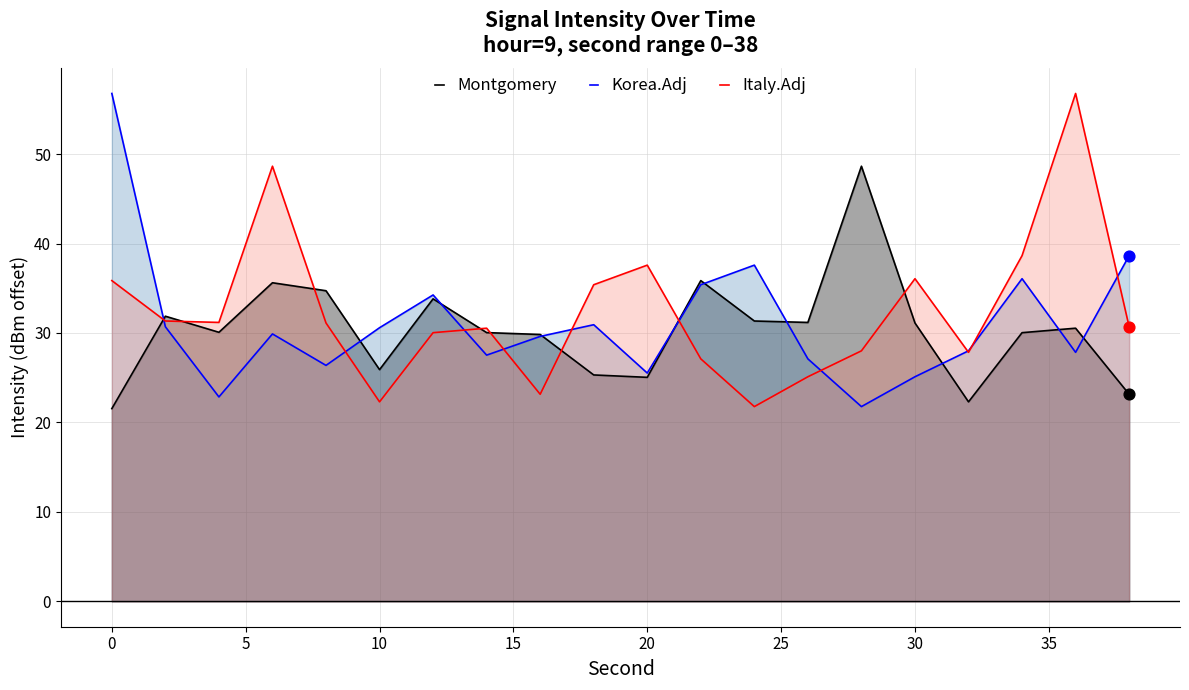

At how many categories does at least one series exceed 43?

4